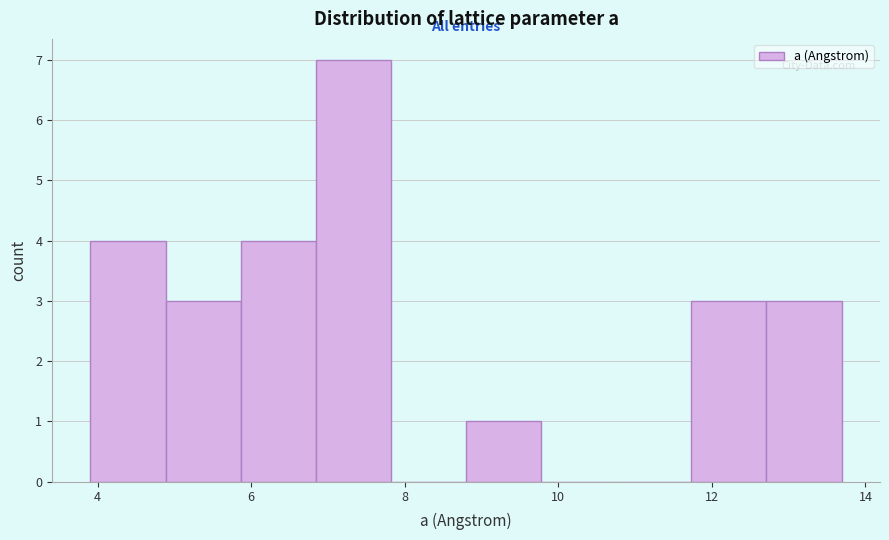

Reading left to right, transcribe this chart: for each bar, give the range it covers on the x-axis and its height. Neither the bar edges nor the heights are printed on the chart, so give them approximately, as read against the axes.

4.0 to 4.8: 4
4.8 to 5.8: 3
5.8 to 6.8: 4
6.8 to 7.8: 7
7.8 to 8.8: 0
8.8 to 9.8: 1
9.8 to 10.8: 0
10.8 to 11.8: 0
11.8 to 12.8: 3
12.8 to 13.6: 3